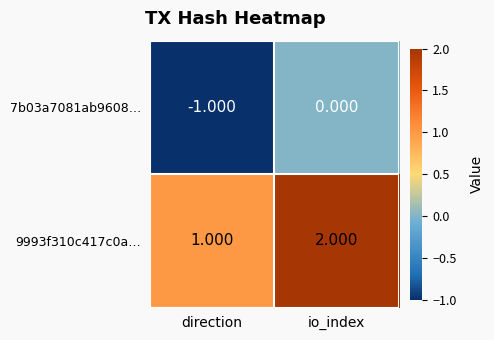

Which label corresponds to the largest value in the chart?

io_index